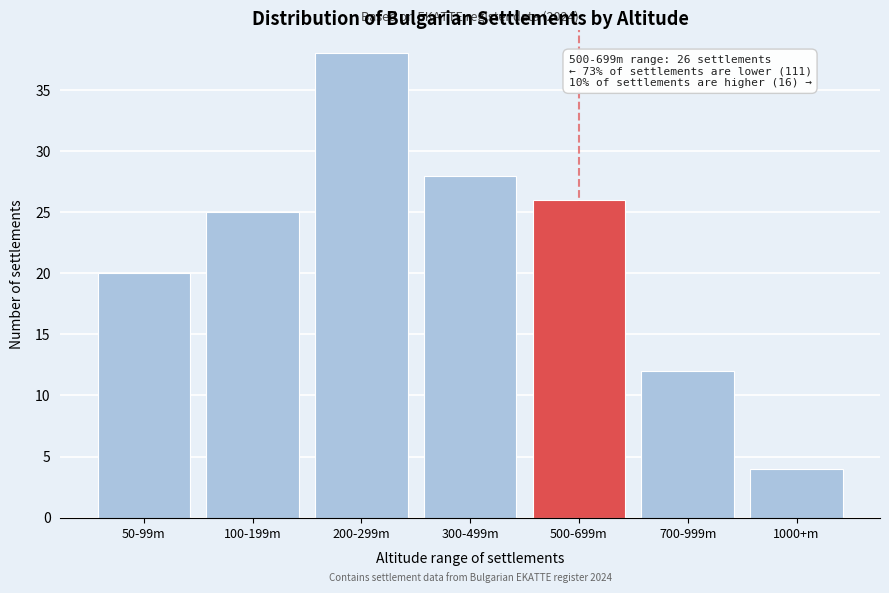

Reading left to right, what are all the values shown in this chart?

20	25	38	28	26	12	4